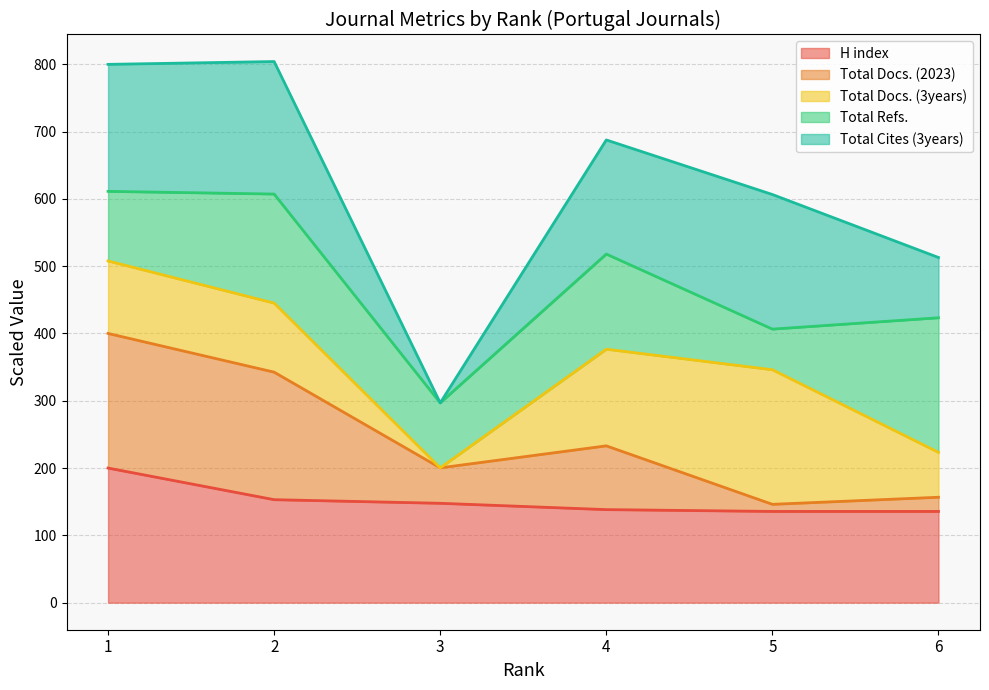

What is the maximum value for H index?

200.0